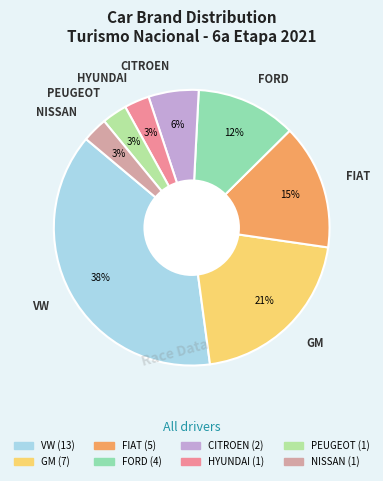

Does CITROEN represent more than half of the total?

No